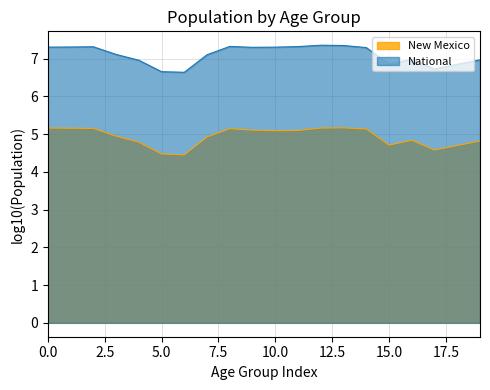

True or false: National has more than 1 interior local peaks.

True